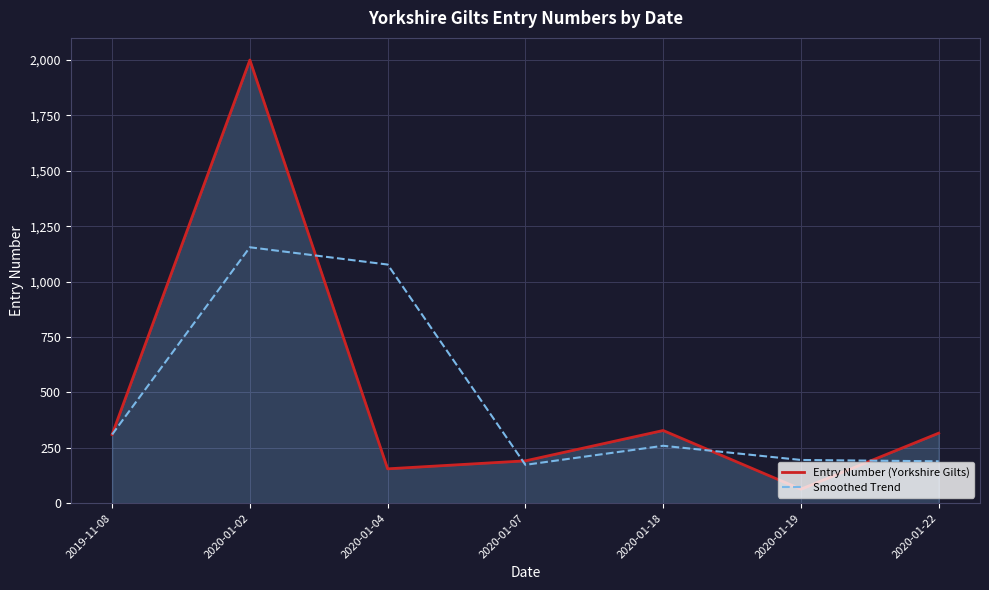

Between 2020-01-18 and 2020-01-19, which series saw the biggest shift?

Entry Number (Yorkshire Gilts)